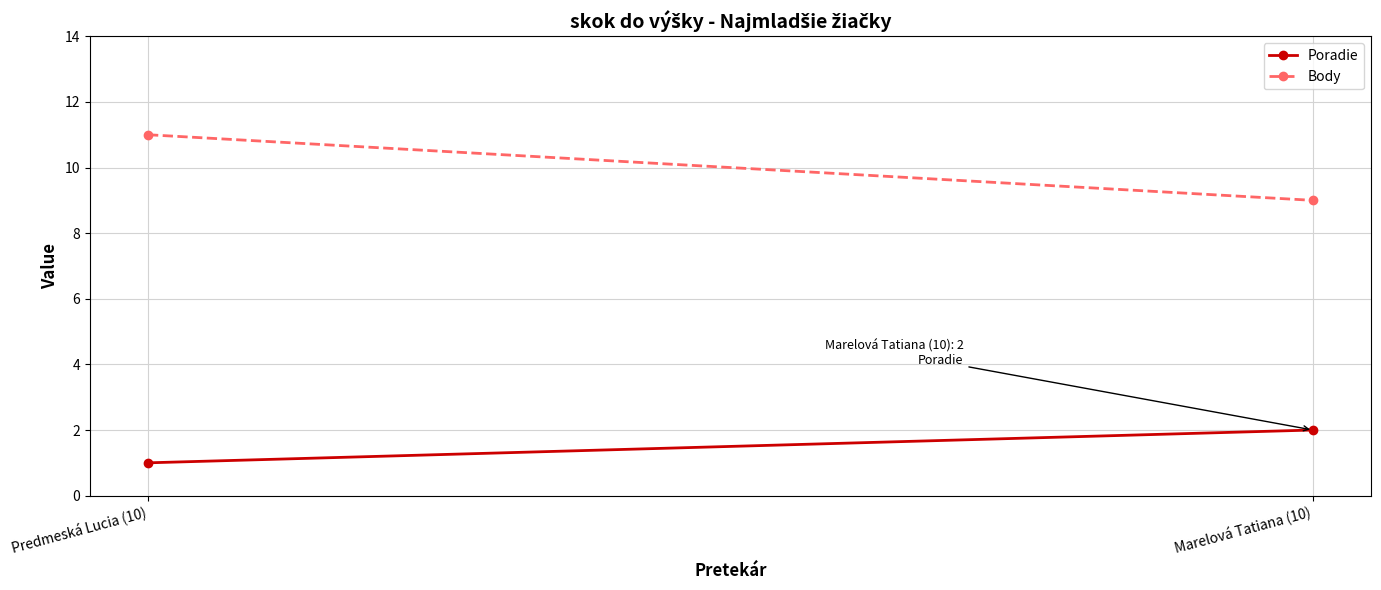

What is the difference between the Body values at Marelová Tatiana (10) and Predmeská Lucia (10)?

2